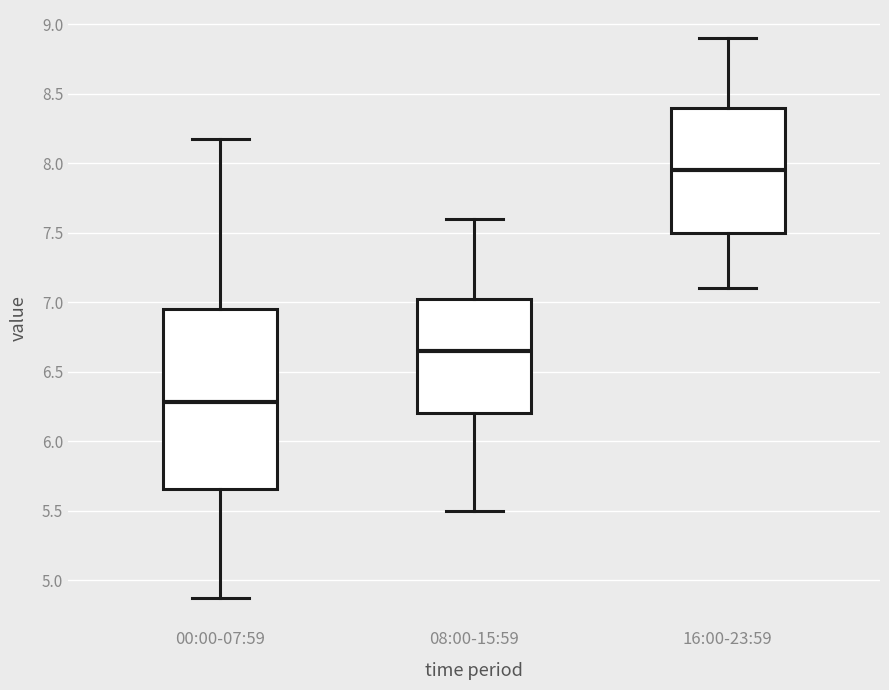

Which box's median line is the highest?

16:00-23:59